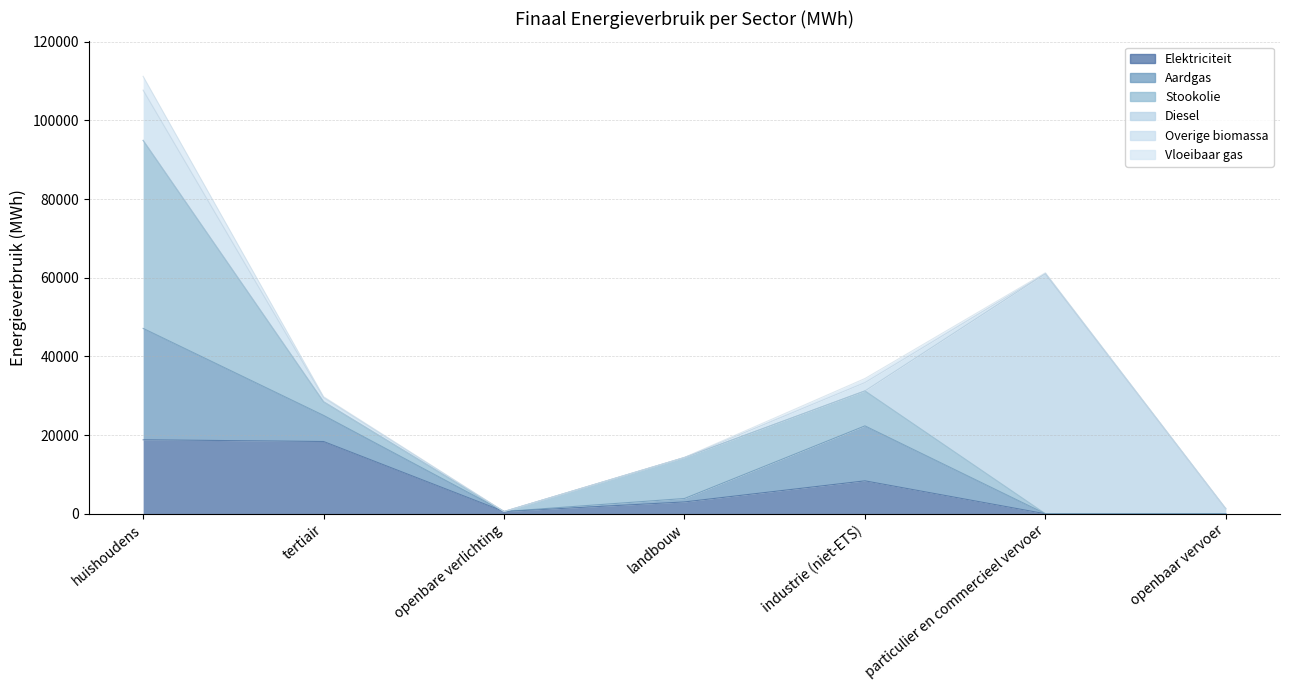

Reading right to left, transcribe all the data shown in this chart.

Elektriciteit: openbaar vervoer=0.0	particulier en commercieel vervoer=4.4	industrie (niet-ETS)=8372.7	landbouw=3016.5	openbare verlichting=573.1	tertiair=18371.5	huishoudens=18815.8
Aardgas: openbaar vervoer=0.0	particulier en commercieel vervoer=7.1	industrie (niet-ETS)=13971.5	landbouw=873.4	openbare verlichting=0.0	tertiair=6635.7	huishoudens=28309.1
Stookolie: openbaar vervoer=0.0	particulier en commercieel vervoer=0.0	industrie (niet-ETS)=8894.4	landbouw=10407.8	openbare verlichting=0.0	tertiair=3478.0	huishoudens=47792.2
Diesel: openbaar vervoer=1292.2	particulier en commercieel vervoer=61033.4	industrie (niet-ETS)=0.0	landbouw=0.0	openbare verlichting=0.0	tertiair=0.0	huishoudens=0.0
Overige biomassa: openbaar vervoer=0.0	particulier en commercieel vervoer=0.0	industrie (niet-ETS)=2120.4	landbouw=0.0	openbare verlichting=0.0	tertiair=1040.9	huishoudens=12773.2
Vloeibaar gas: openbaar vervoer=0.0	particulier en commercieel vervoer=219.3	industrie (niet-ETS)=1024.3	landbouw=38.0	openbare verlichting=0.0	tertiair=234.5	huishoudens=3501.8